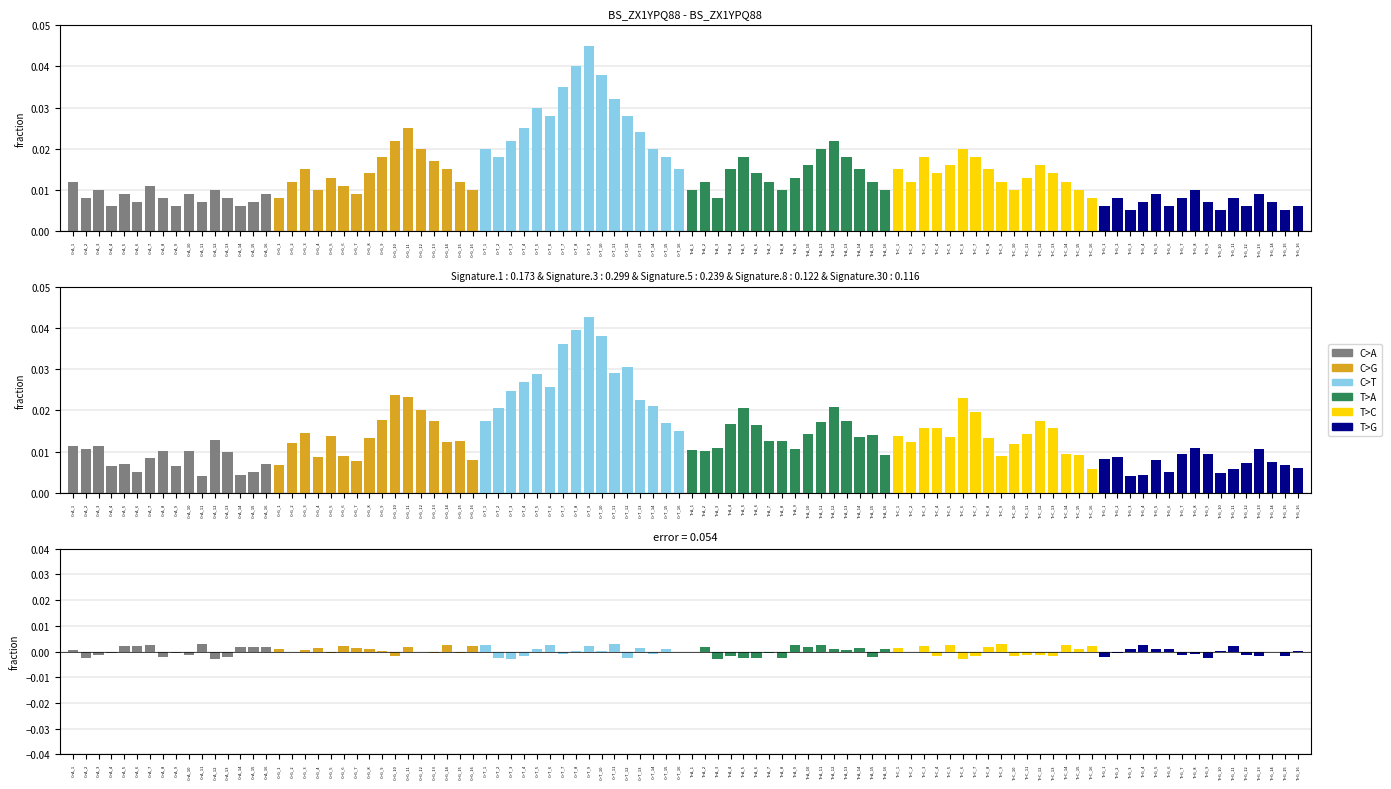

Is it true that T>A equals 0.0 at 12?

False